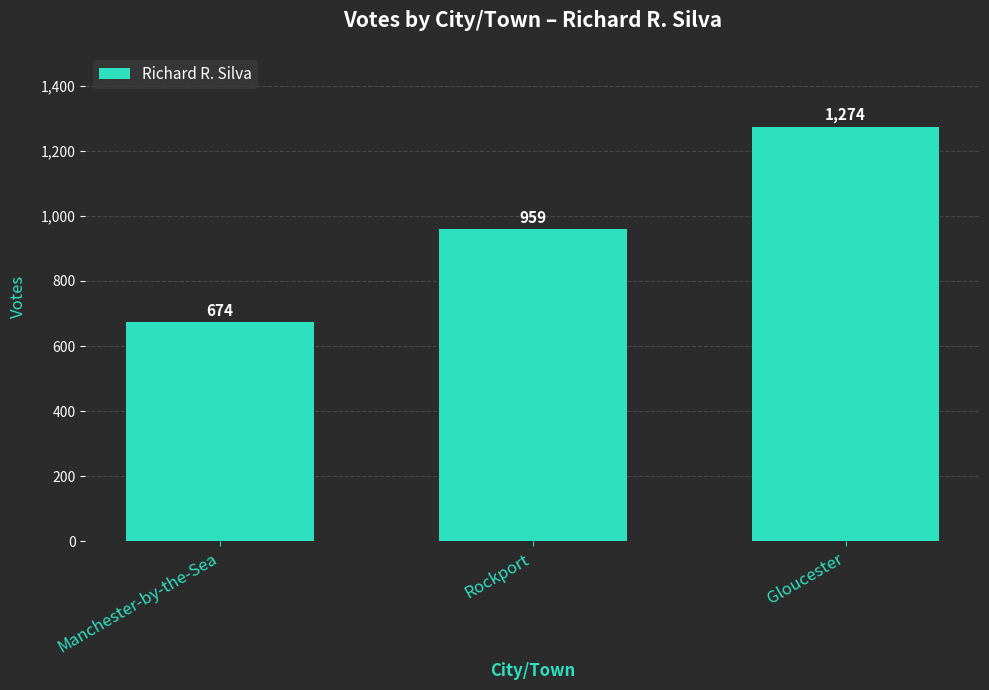

List the labels in order of value, largest first.

Gloucester, Rockport, Manchester-by-the-Sea